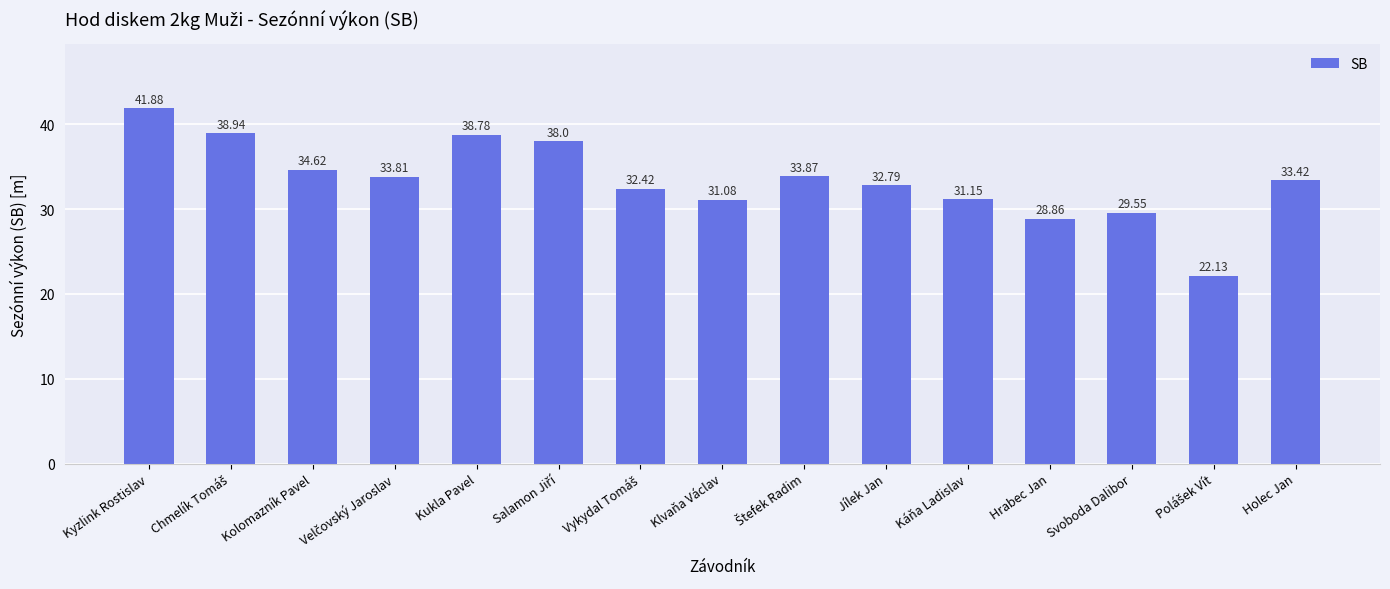

What is the minimum value shown in the chart?

22.1